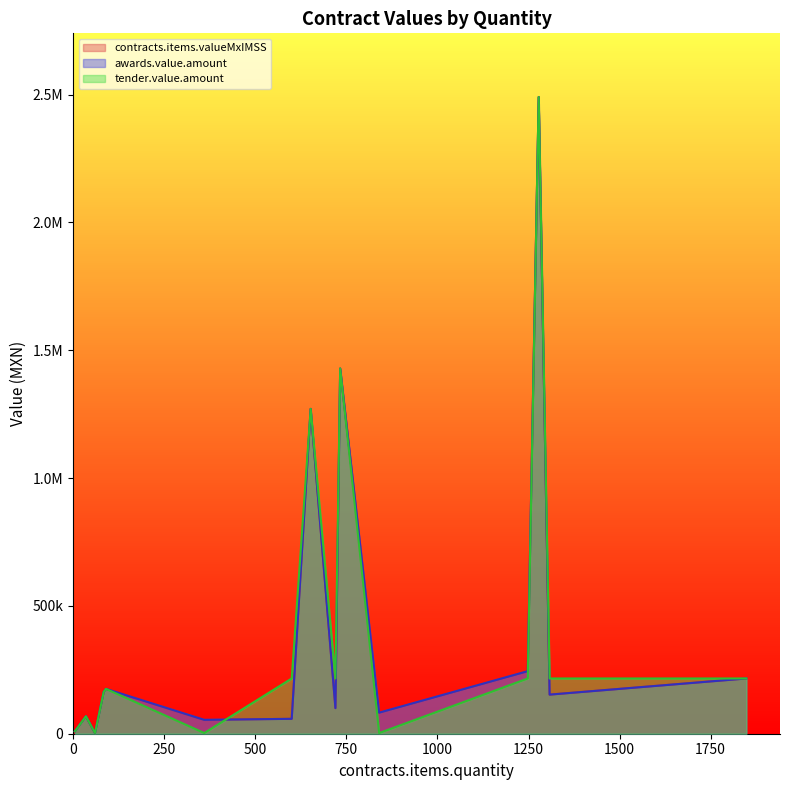

How many lines are shown in the chart?

3